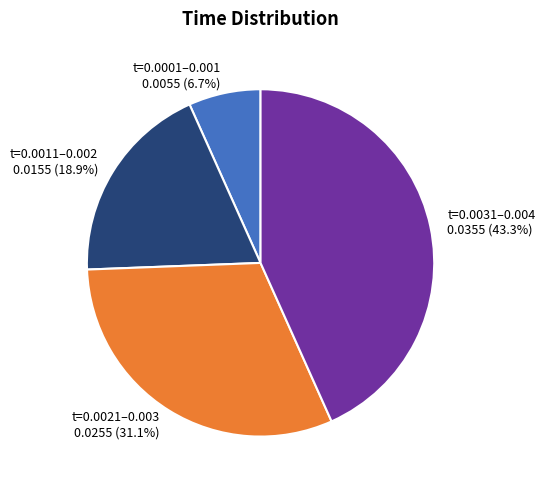

Rank the categories by value from highest to lowest.

t=0.0031–0.004, t=0.0021–0.003, t=0.0011–0.002, t=0.0001–0.001